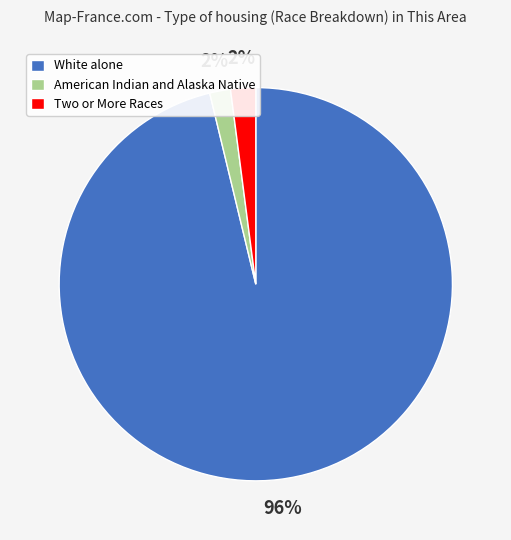

Is White alone the majority of the pie?

Yes